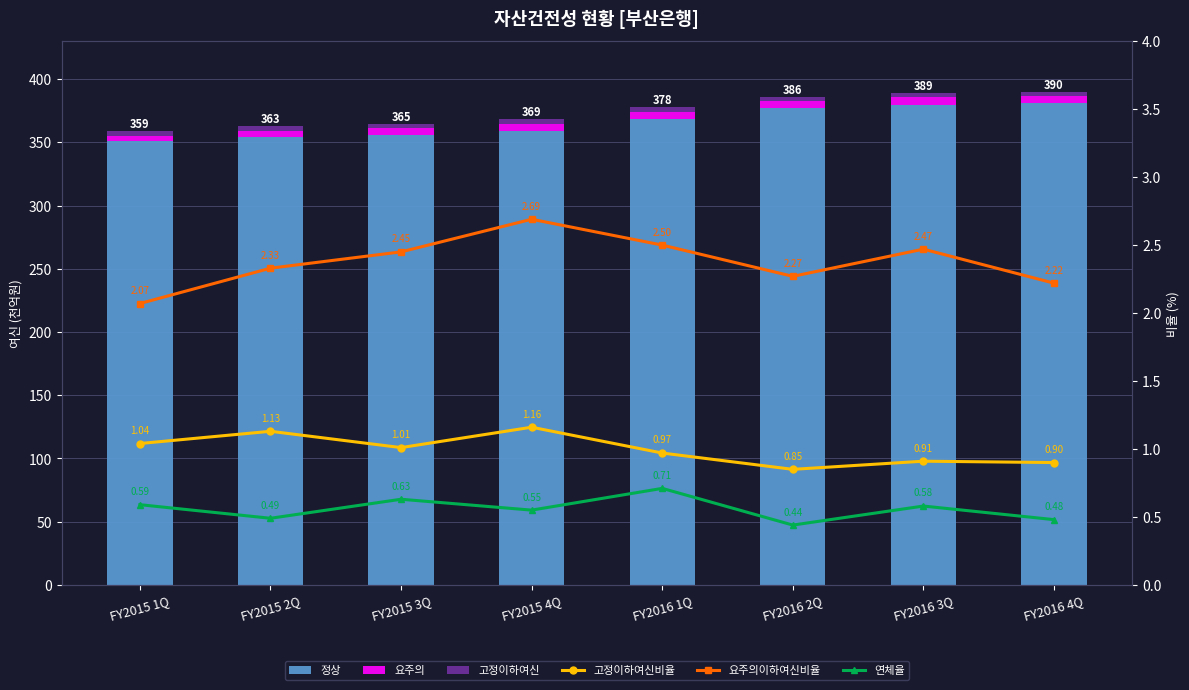

Which has a higher value, FY2016 2Q or FY2015 3Q?

FY2016 2Q